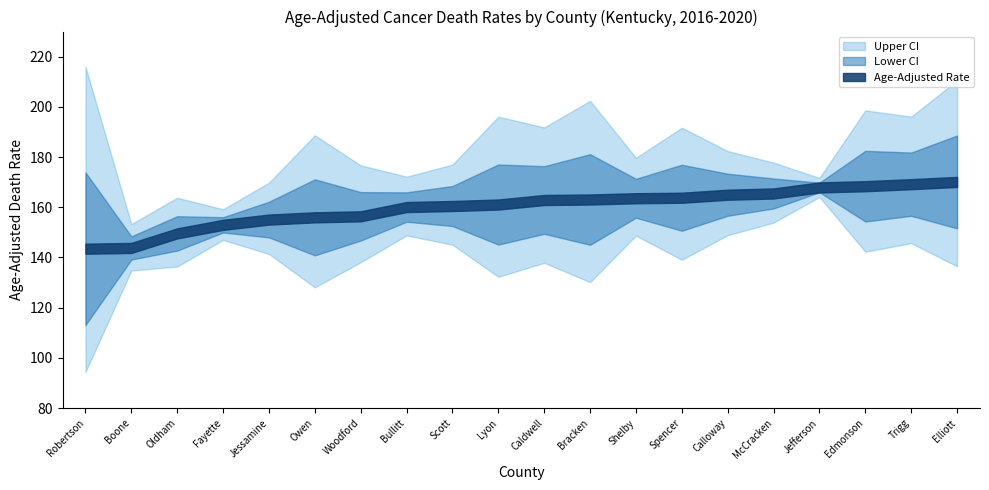

What is the sum of the Lower CI values at Lyon and Fayette?

279.3